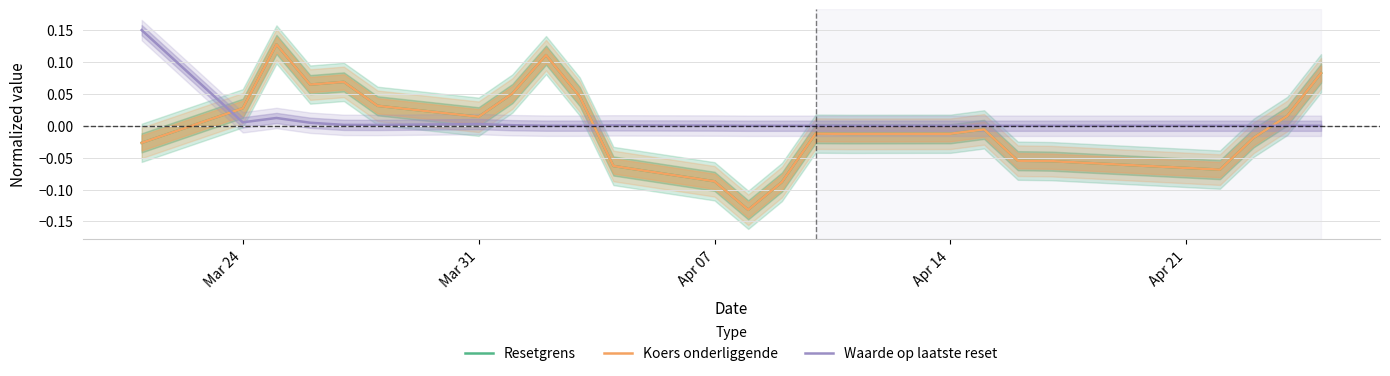

At which label does Koers onderliggende first exceed 0?

Mar 24